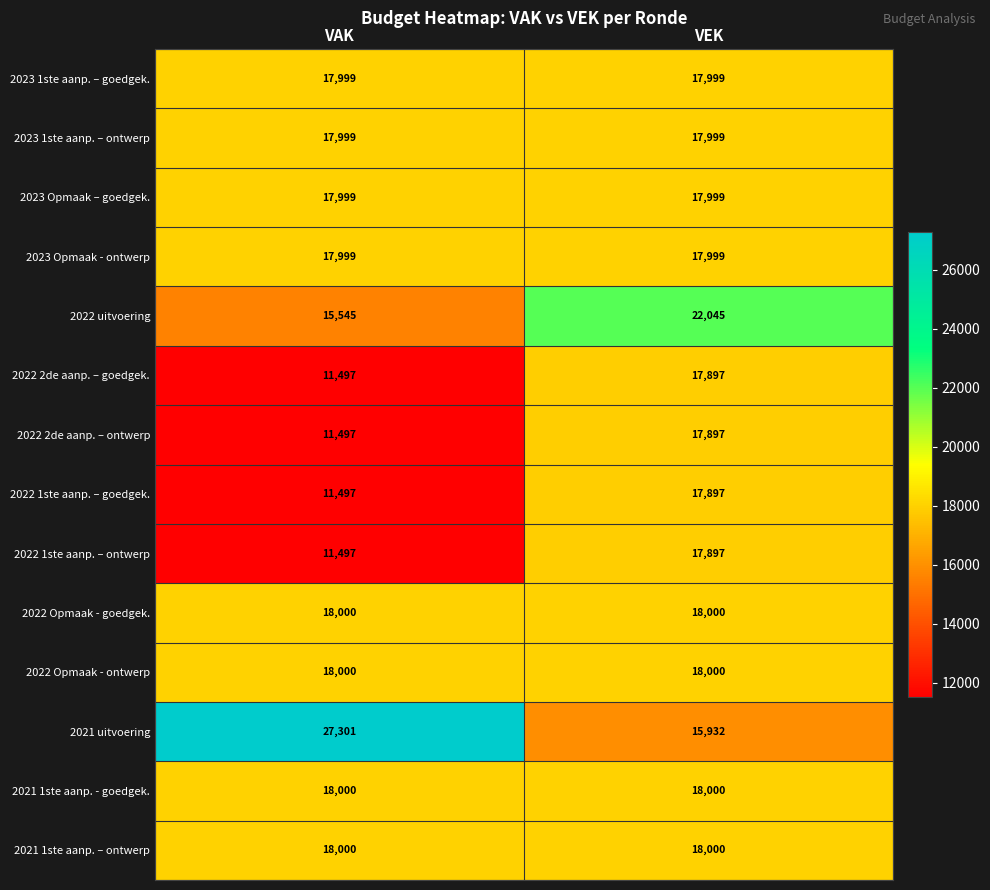

Read the 2022 2de aanp. – goedgek. value at VEK, to the nearest 100.

17900